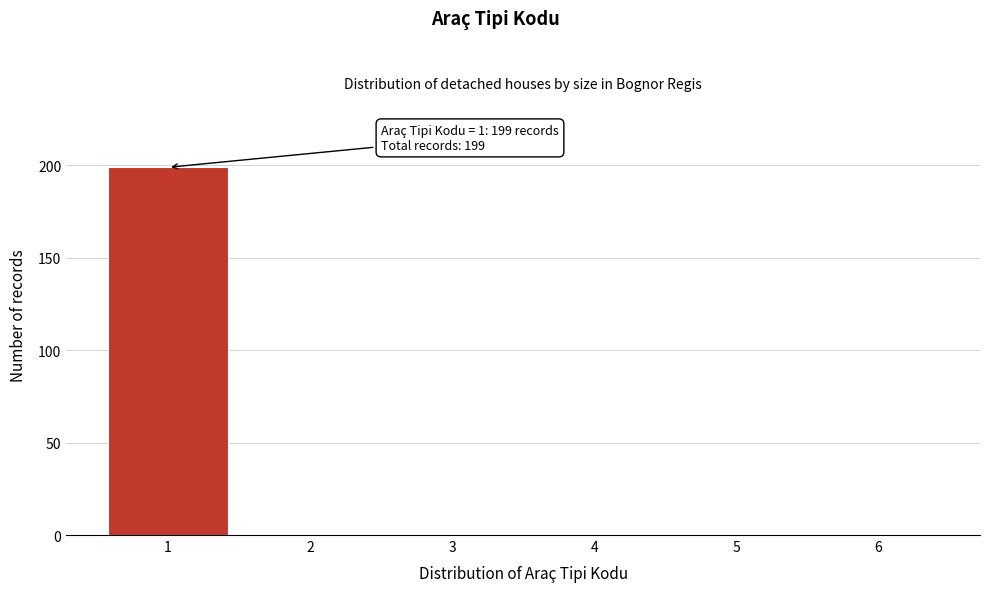

Reading left to right, list all the values displayed in this chart.

1=199	2=0	3=0	4=0	5=0	6=0